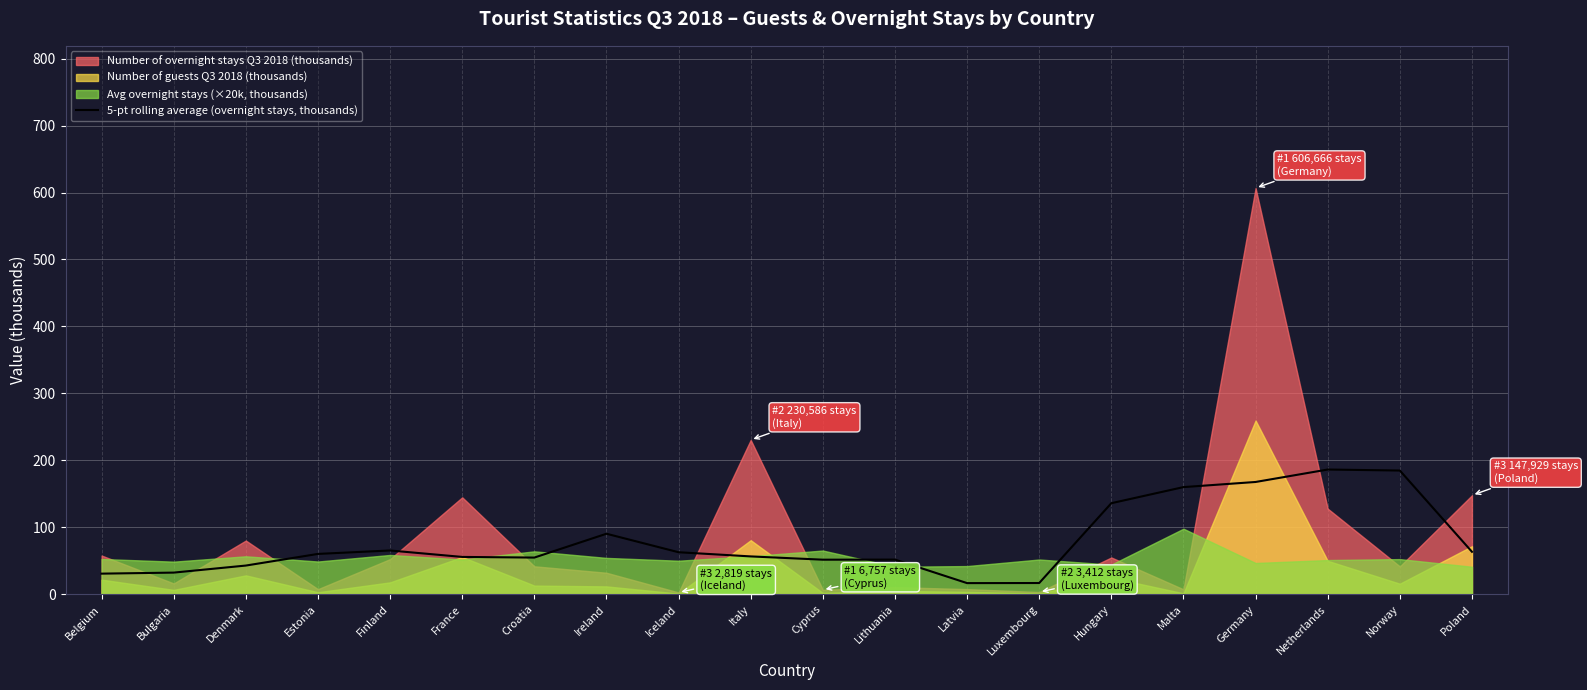

Where is 5-pt rolling average (overnight stays, thousands) nearest to the value 101?

Ireland